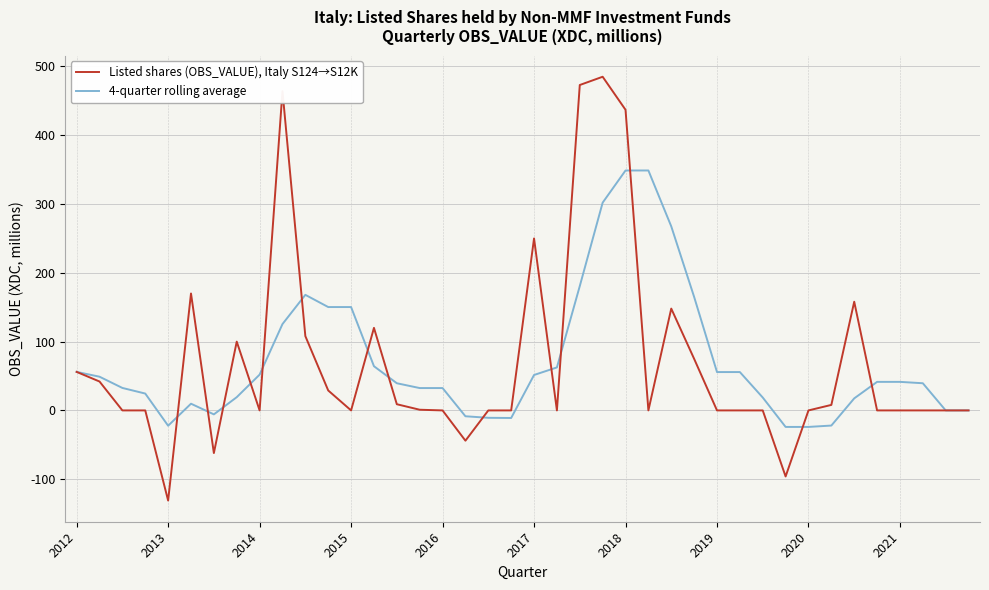

List the series in order of their overall mean, lowest first.

Listed shares (OBS_VALUE), Italy S124→S12K, 4-quarter rolling average